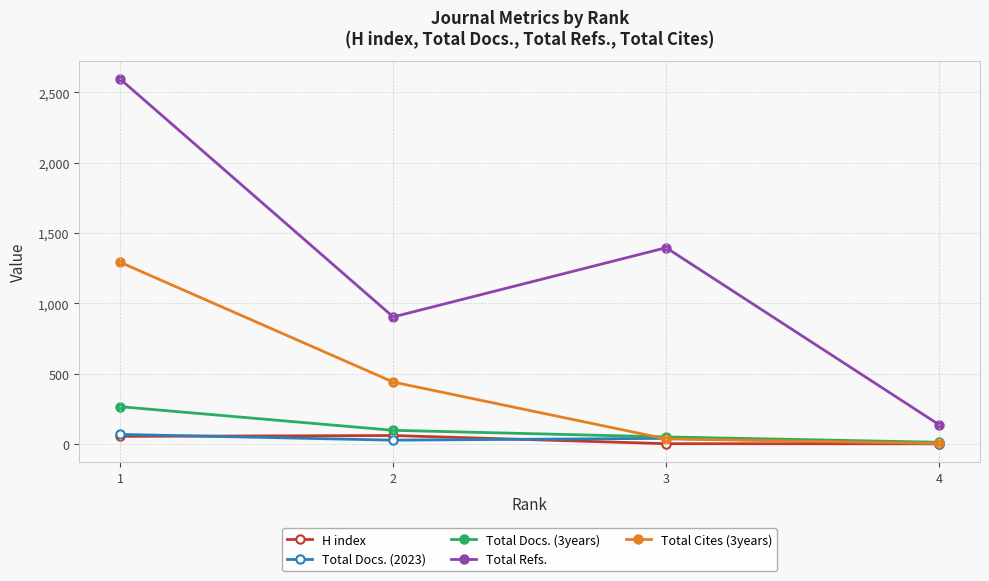

How many data points does each series have?

4